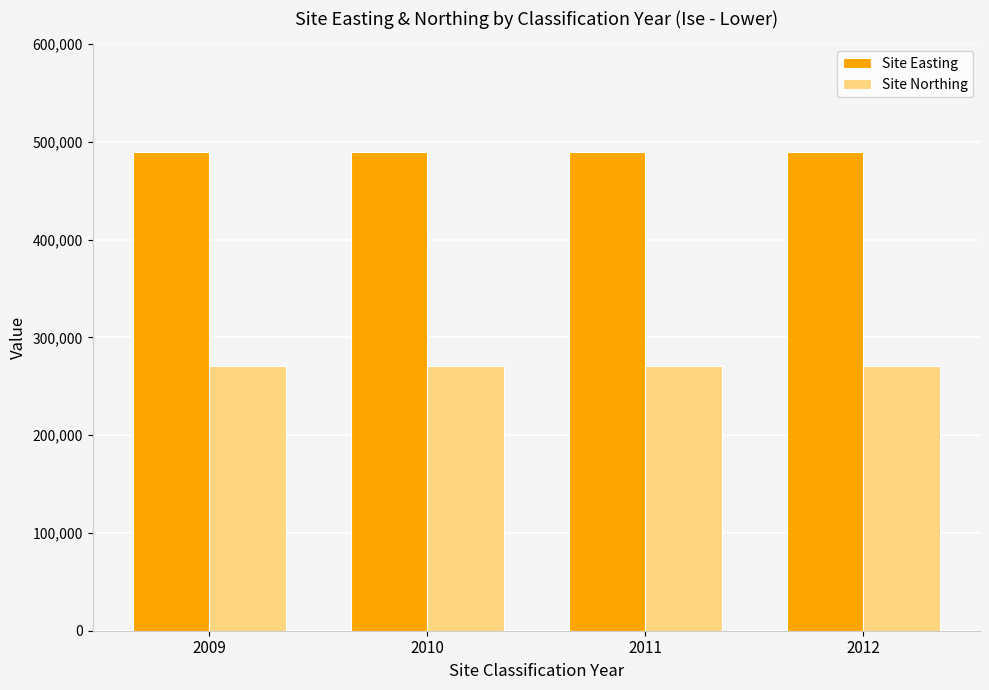

At how many categories does at least one series exceed 380399?

4